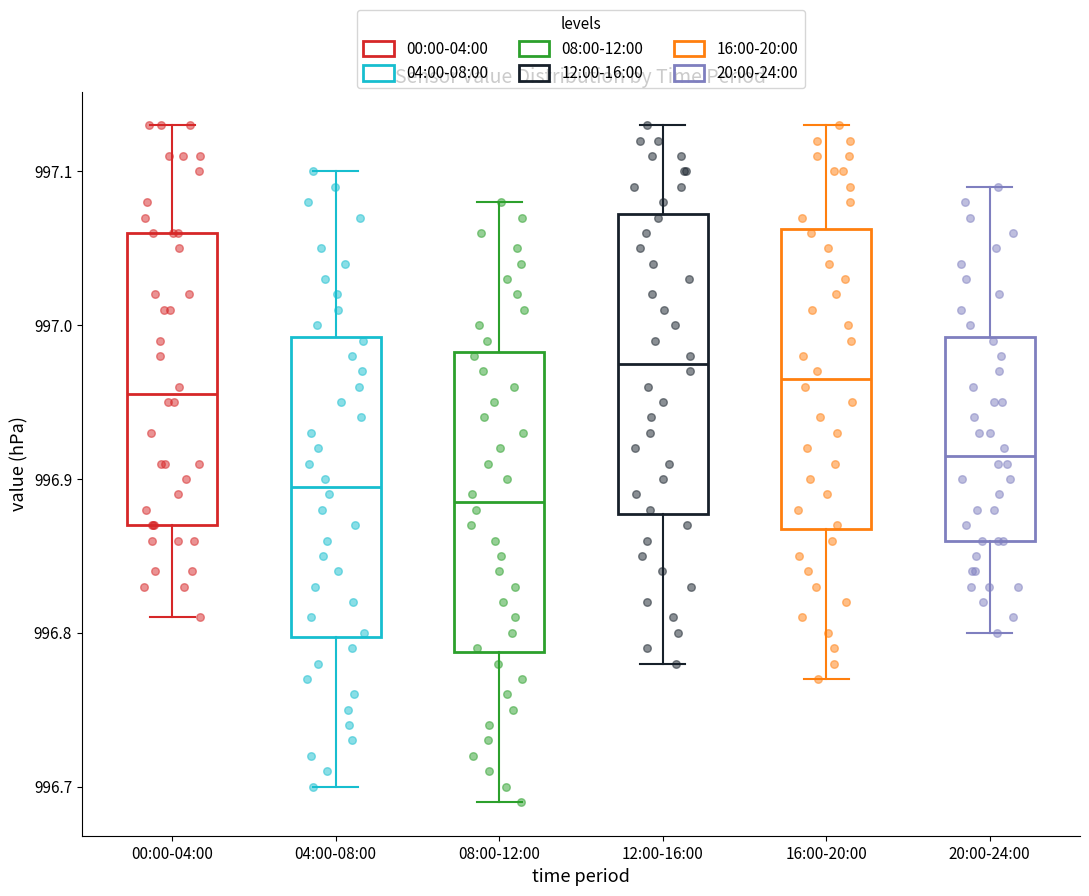

Where does the median line of the box for 12:00-16:00 sit on the y-axis? The values are not printed on the chart, so give them approximately, as read against the axis.

996.98